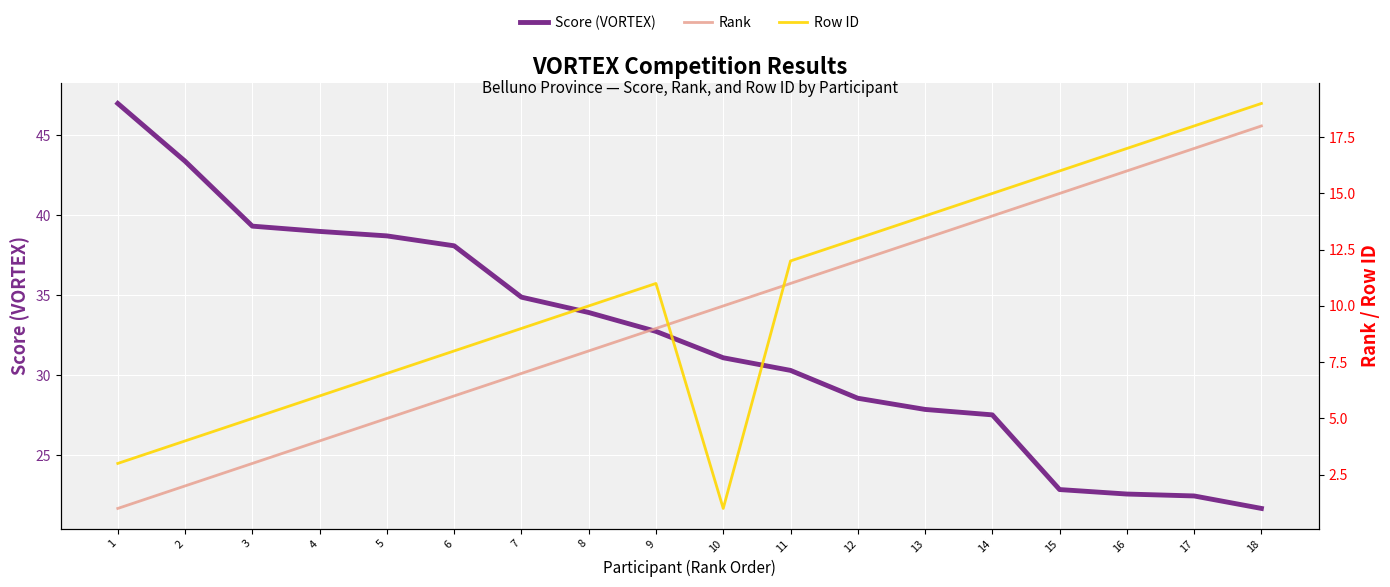

Reading right to left, transcribe all the data shown in this chart.

Score (VORTEX): 18=21.7	17=22.5	16=22.6	15=22.9	14=27.5	13=27.9	12=28.6	11=30.3	10=31.1	9=32.8	8=33.9	7=34.9	6=38.1	5=38.7	4=39.0	3=39.3	2=43.4	1=47.0
Rank: 18=18.0	17=17.0	16=16.0	15=15.0	14=14.0	13=13.0	12=12.0	11=11.0	10=10.0	9=9.0	8=8.0	7=7.0	6=6.0	5=5.0	4=4.0	3=3.0	2=2.0	1=1.0
Row ID: 18=19.0	17=18.0	16=17.0	15=16.0	14=15.0	13=14.0	12=13.0	11=12.0	10=1.0	9=11.0	8=10.0	7=9.0	6=8.0	5=7.0	4=6.0	3=5.0	2=4.0	1=3.0